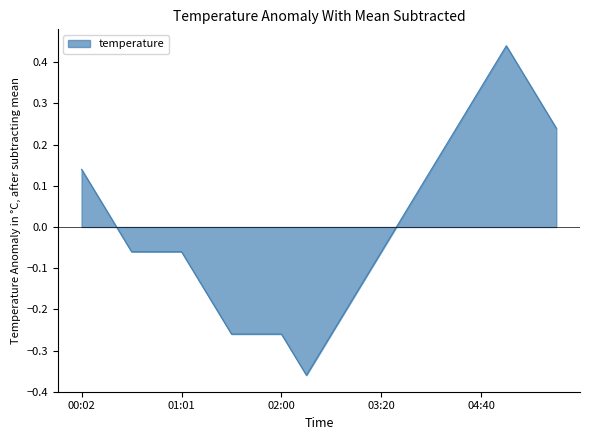

How many values are below zero?

11